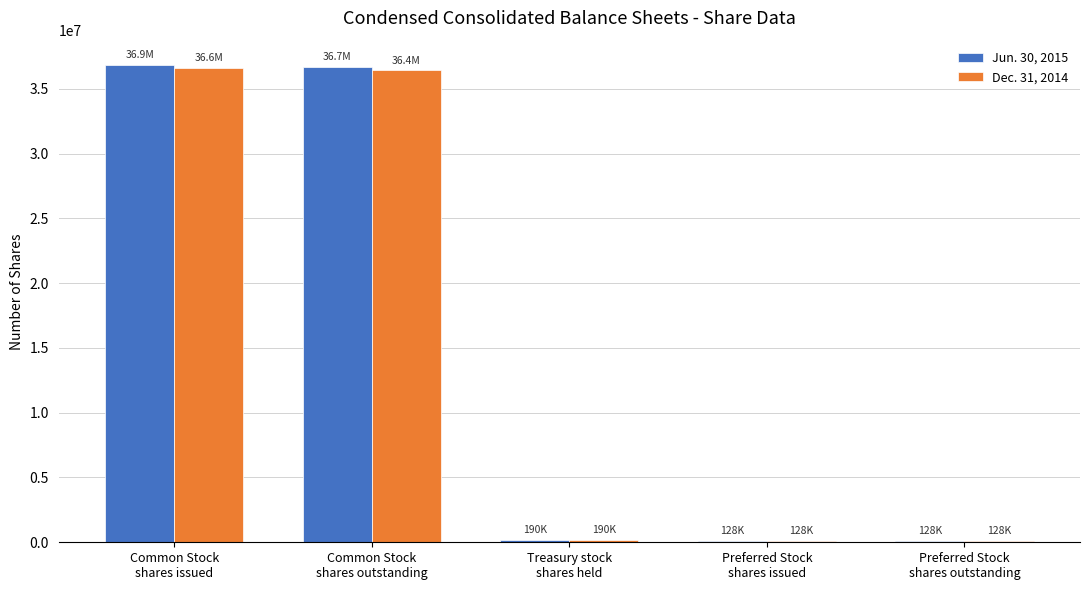

What are all the series names shown in the legend?

Jun. 30, 2015, Dec. 31, 2014